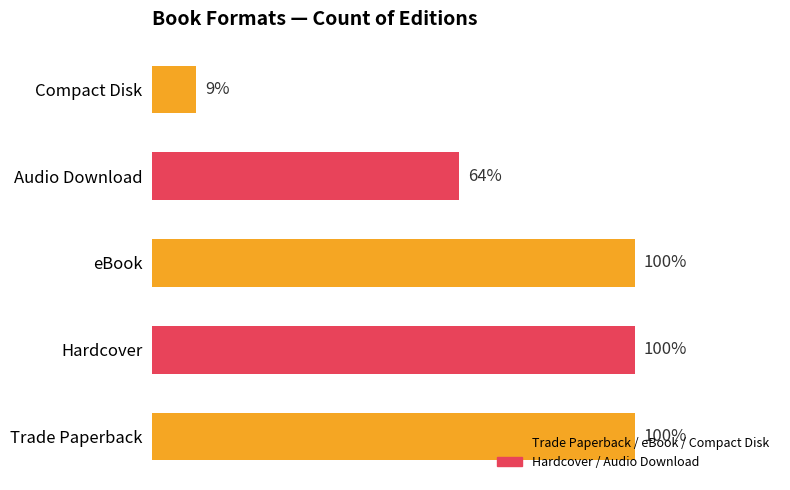

Does the chart contain any negative values?

No